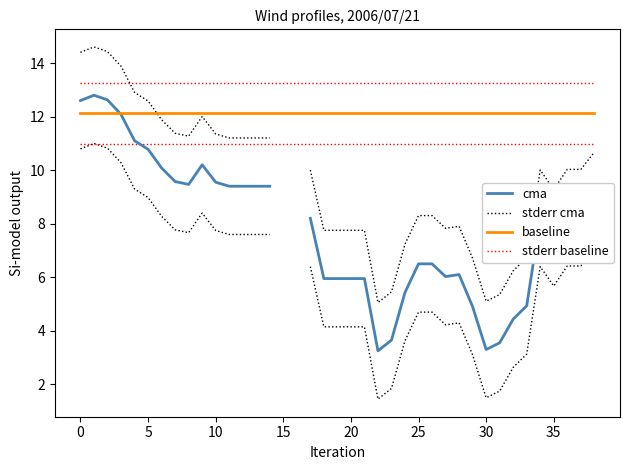

Is the value of stderr baseline at 24 greater than the value of stderr cma at 27?

Yes